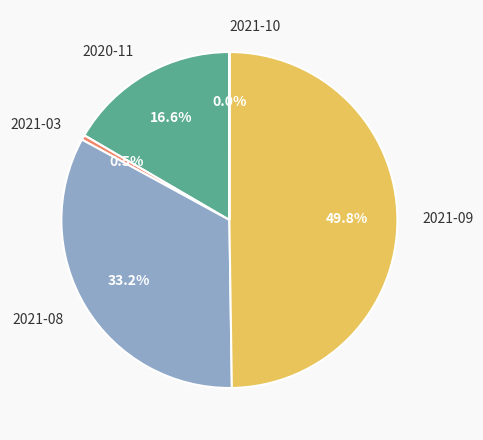

Which slice is the largest?

2021-09